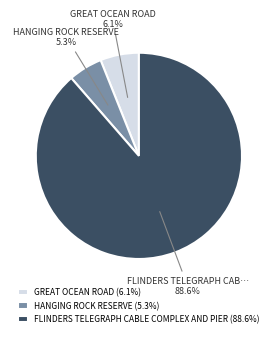

Rank the categories by value from lowest to highest.

HANGING ROCK RESERVE, GREAT OCEAN ROAD, FLINDERS TELEGRAPH CABLE COMPLEX AND PIER